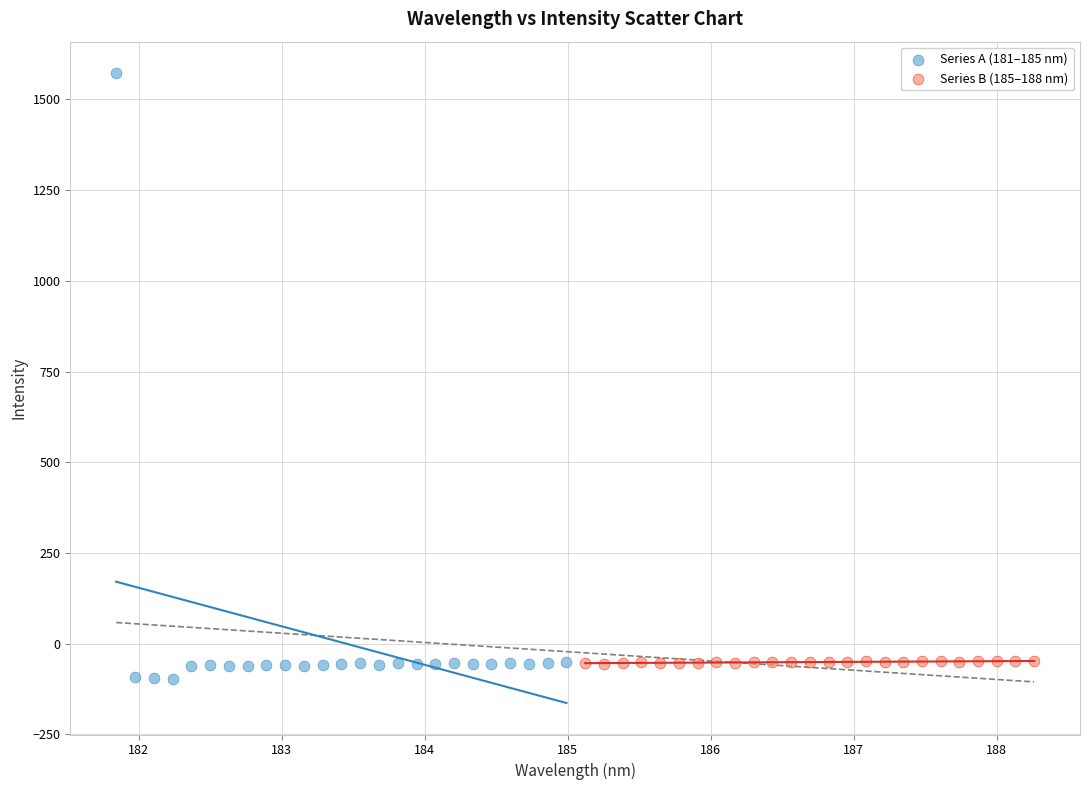

Which series has the largest Y range (max minus min)?

Series A (181–185 nm)